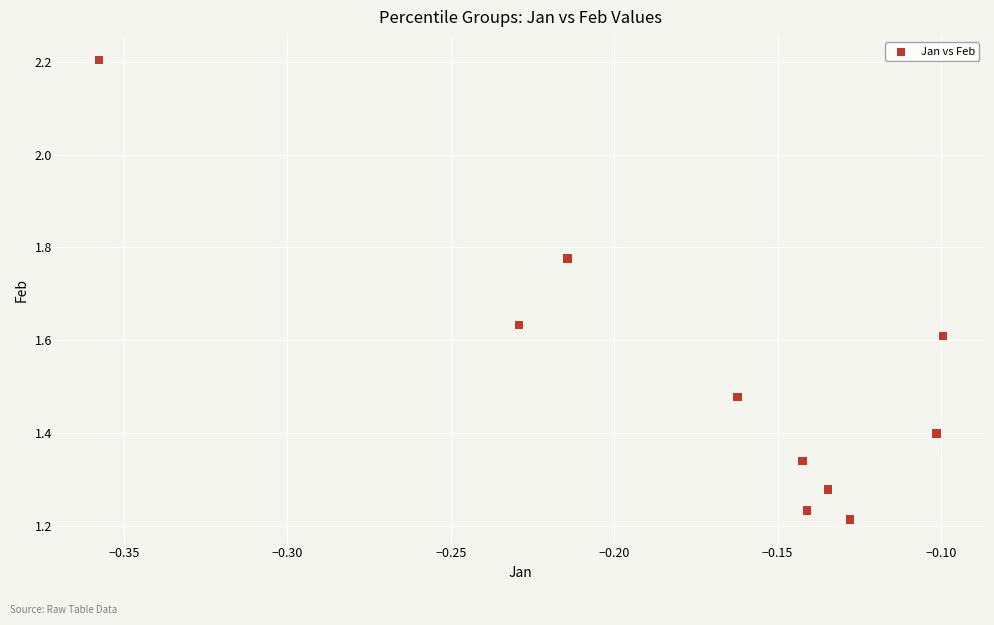

What is the range of Y values (max minus min)?

1.0